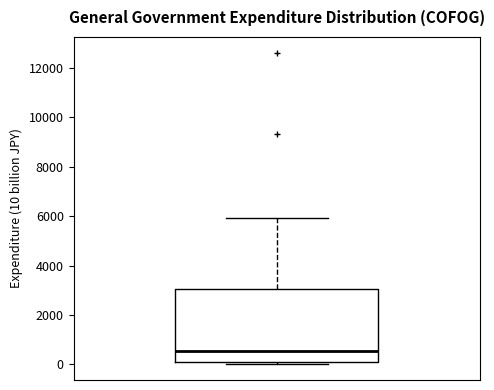

Read this box plot against the y-axis: the position of the median line, the range covered by the box, and the ends of both whiskers. The values are not printed on the chart, so give them approximately, as read against the axis.

median 600, box 0 to 3000, whiskers 0 (just below the box's lower edge) to 6000